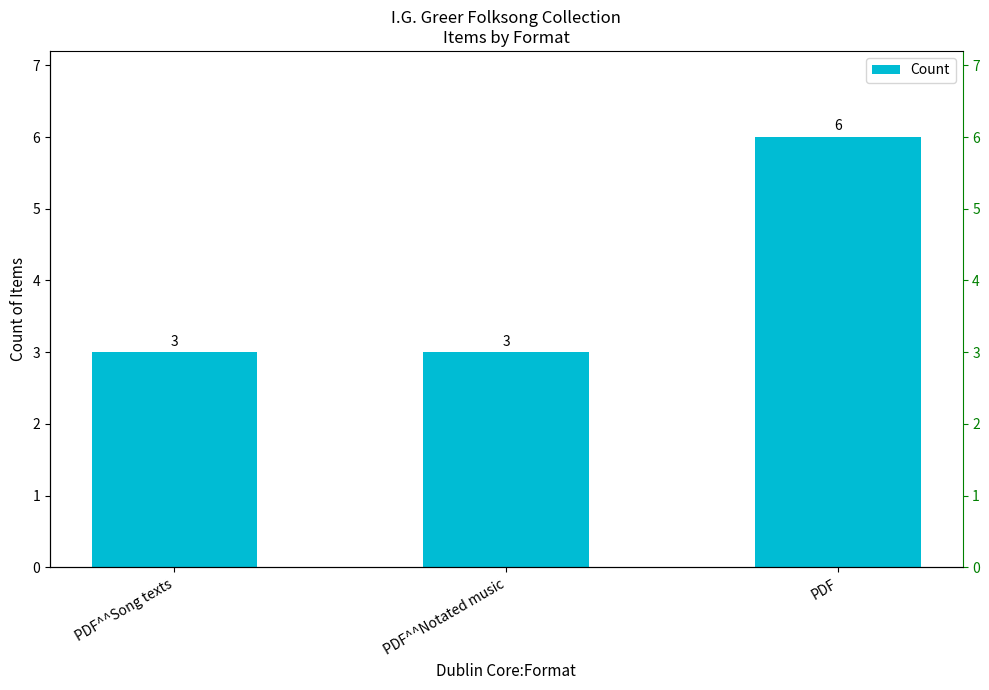

Between PDF^^Song texts and PDF^^Notated music, which is larger?

PDF^^Song texts